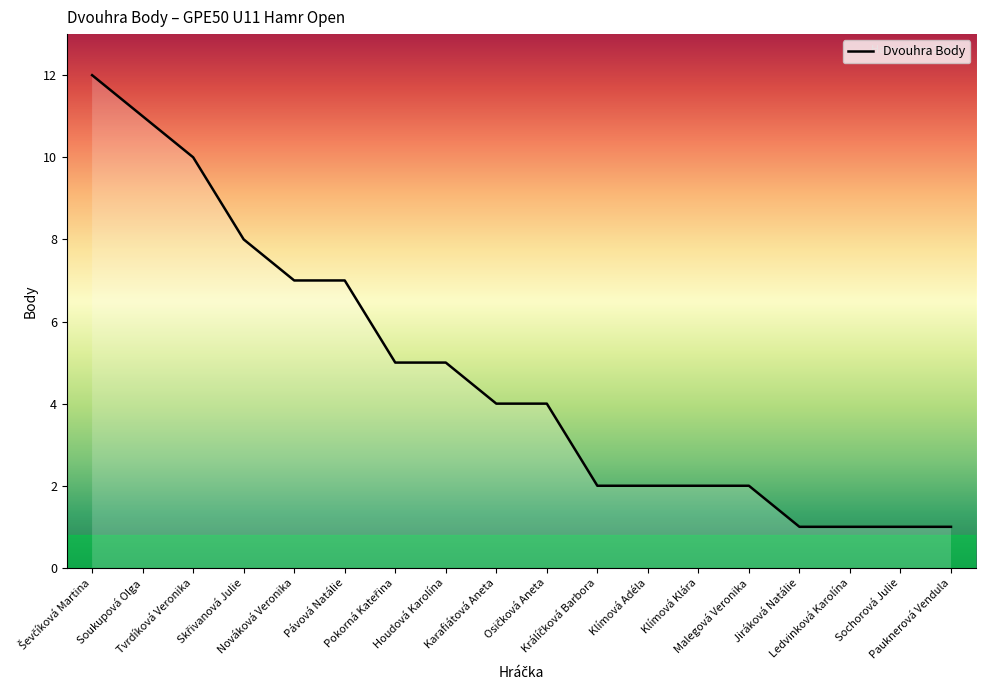

What is the maximum value shown in the chart?

12